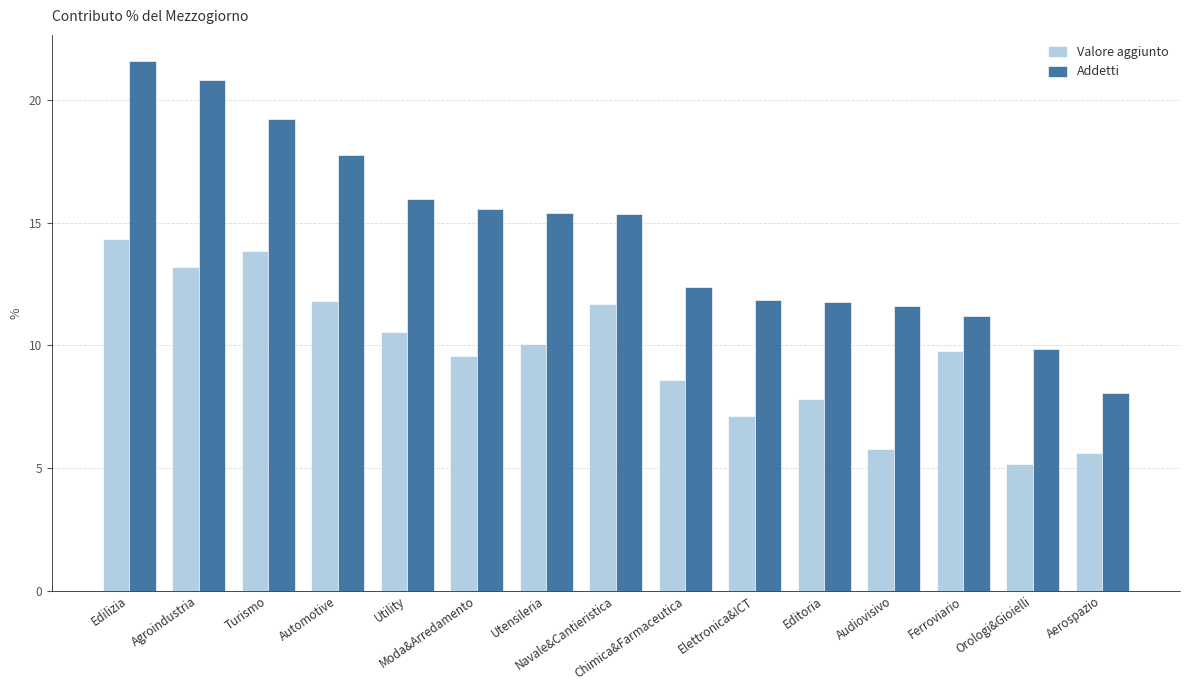

Which series has the largest total across all categories?

Addetti